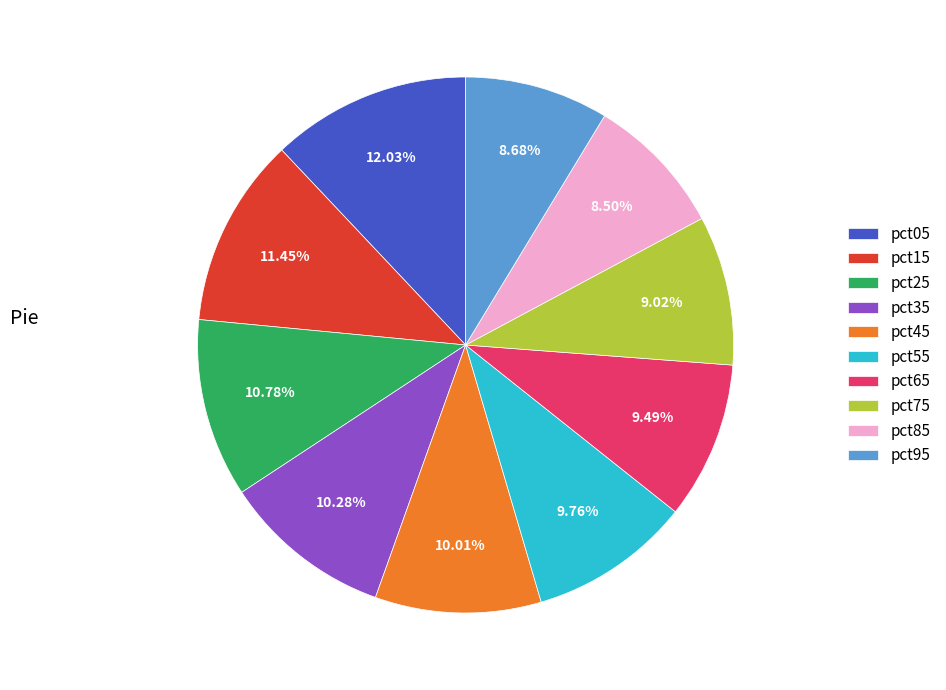

To the nearest percent, what is the average slice percentage?

10%